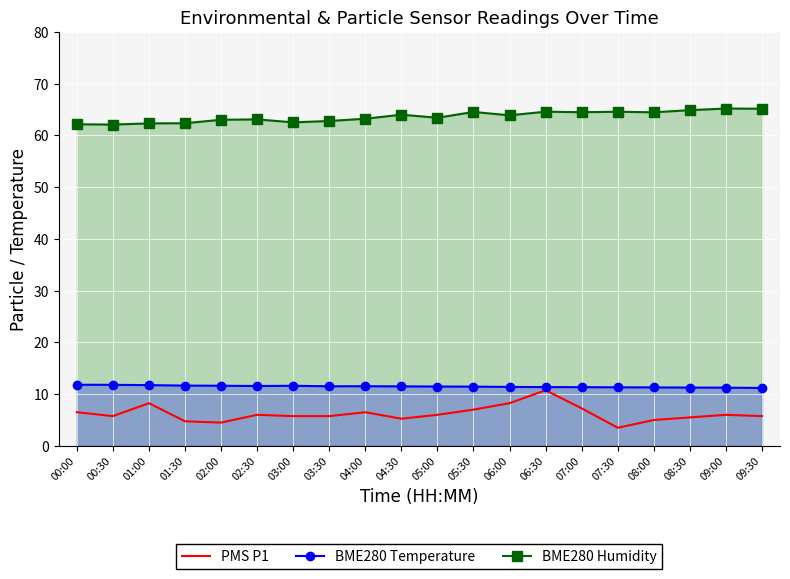

True or false: BME280 Temperature and BME280 Humidity intersect in this chart.

False